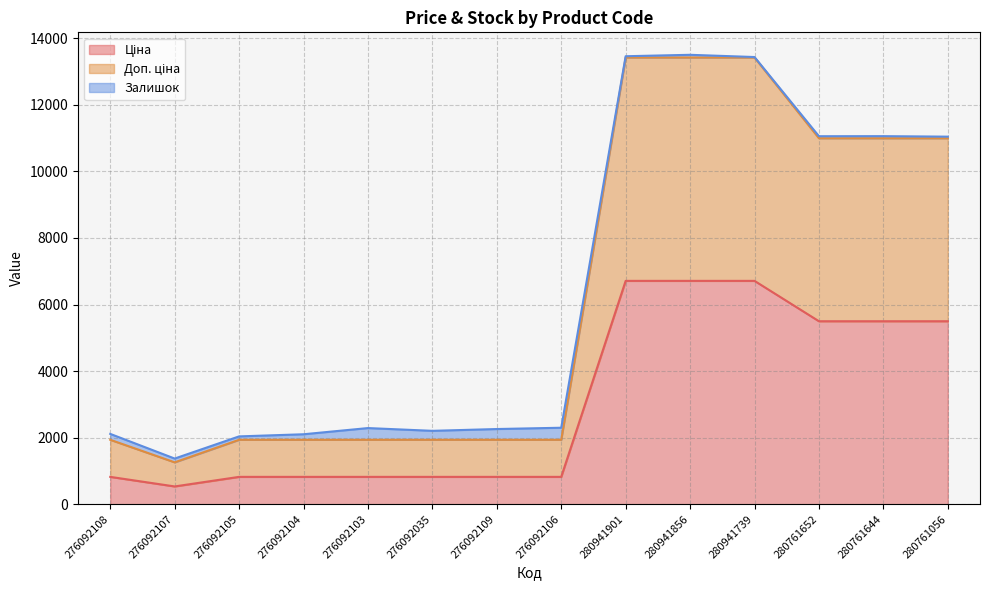

Between 276092103 and 276092107, which is larger?

276092103